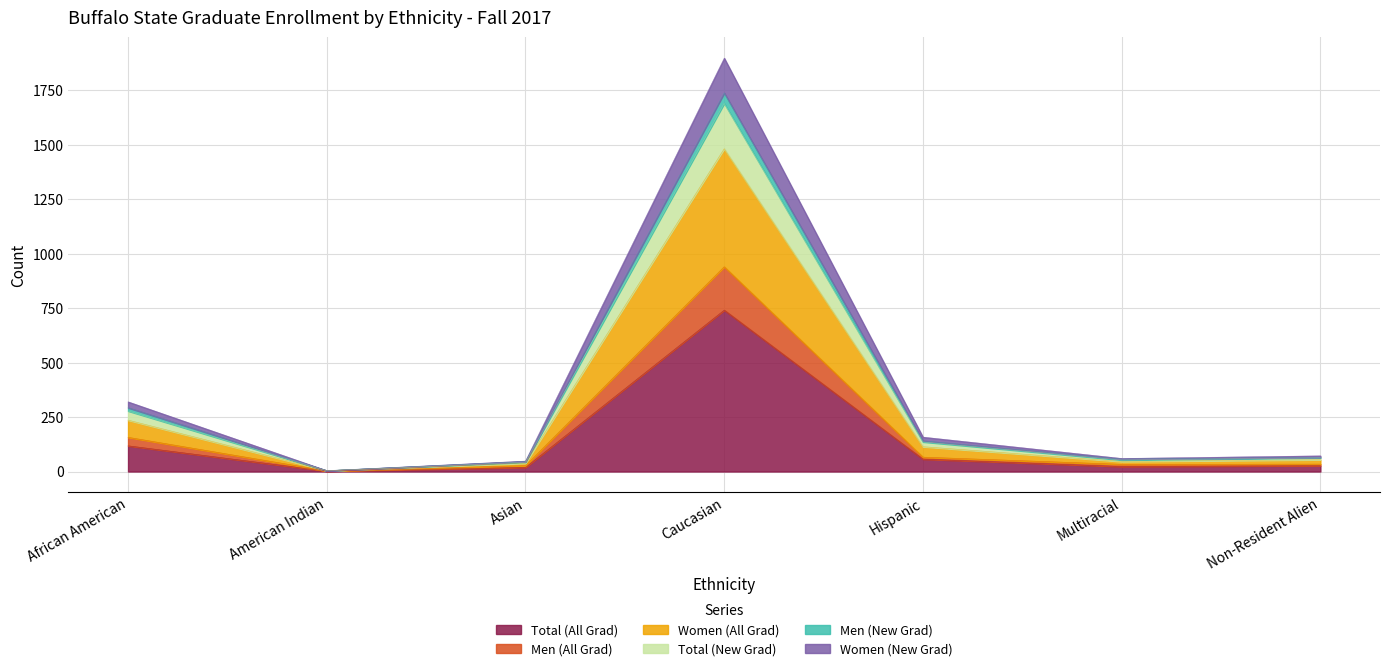

In Women (All Grad), how many points are lower than both neighbors (excluding endpoints)?

2